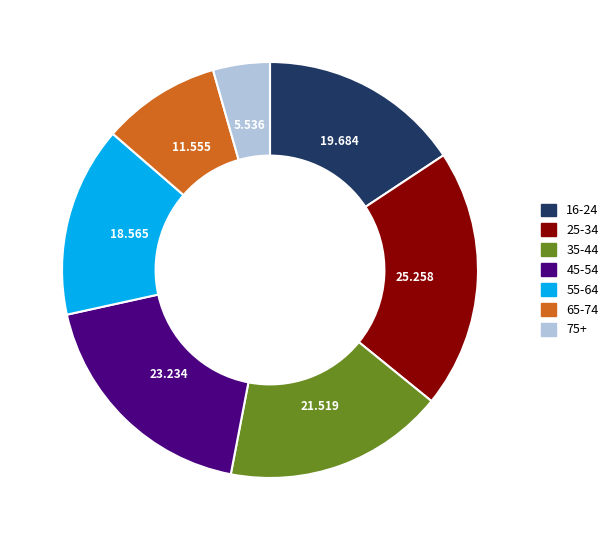

How many slices are in this pie chart?

7